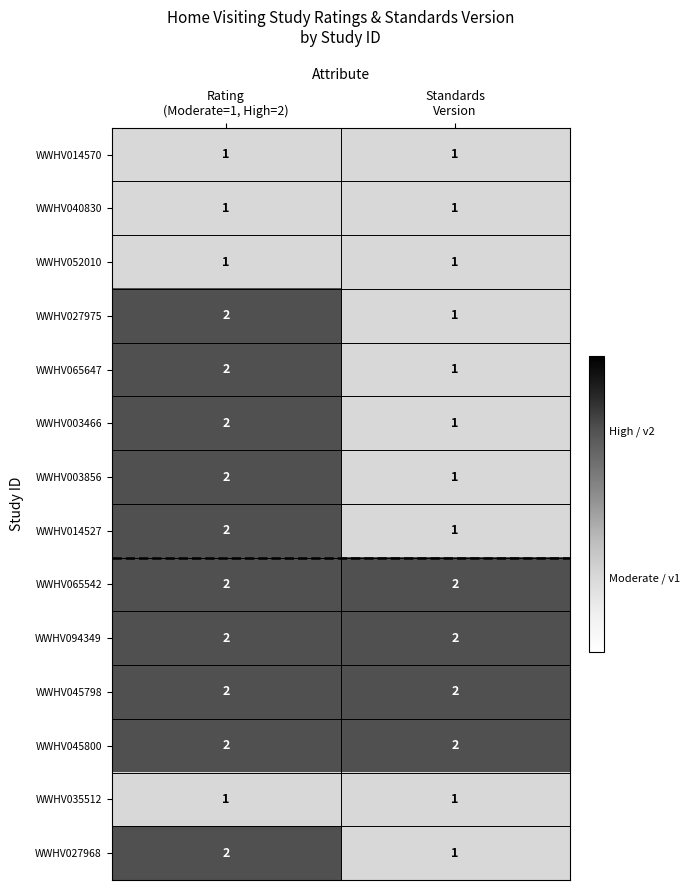

What is the sum of all WWHV027975 values?

3